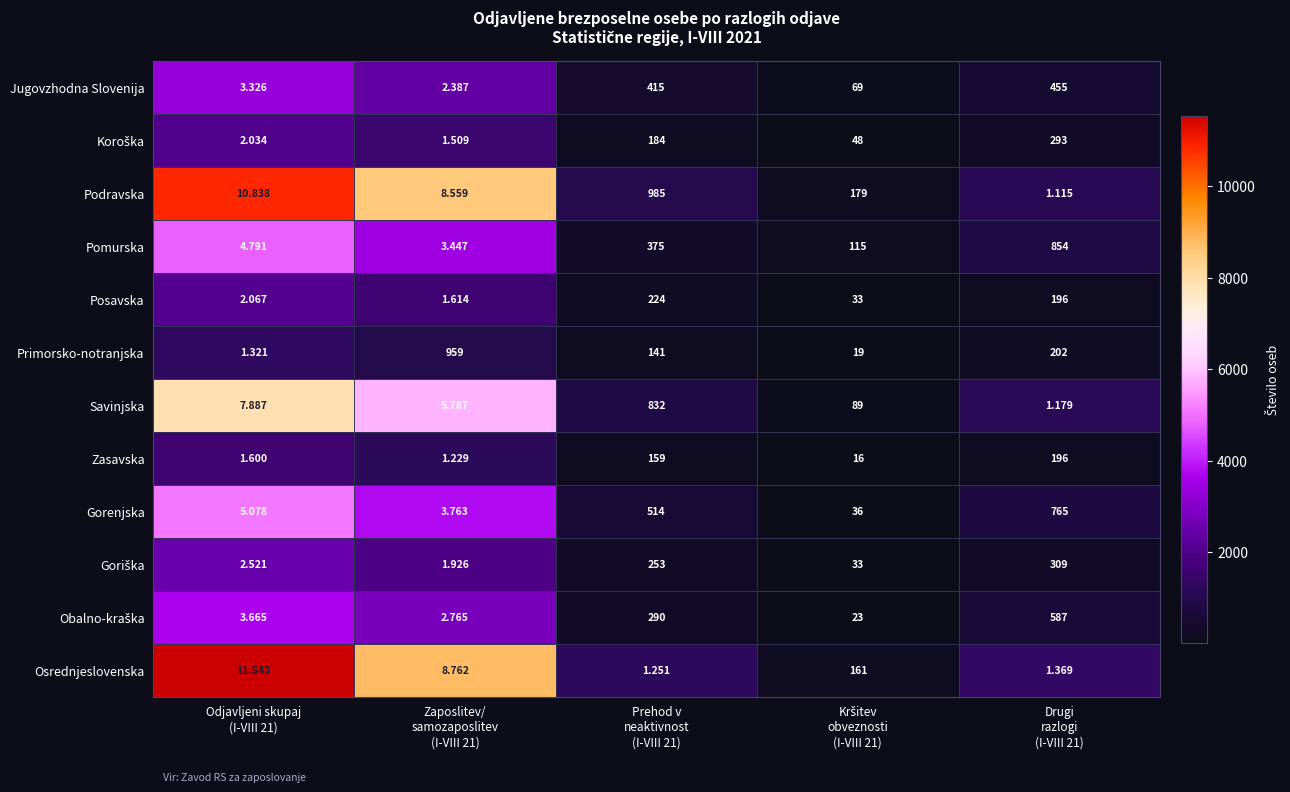

Which series has the largest total across all categories?

Pomurska